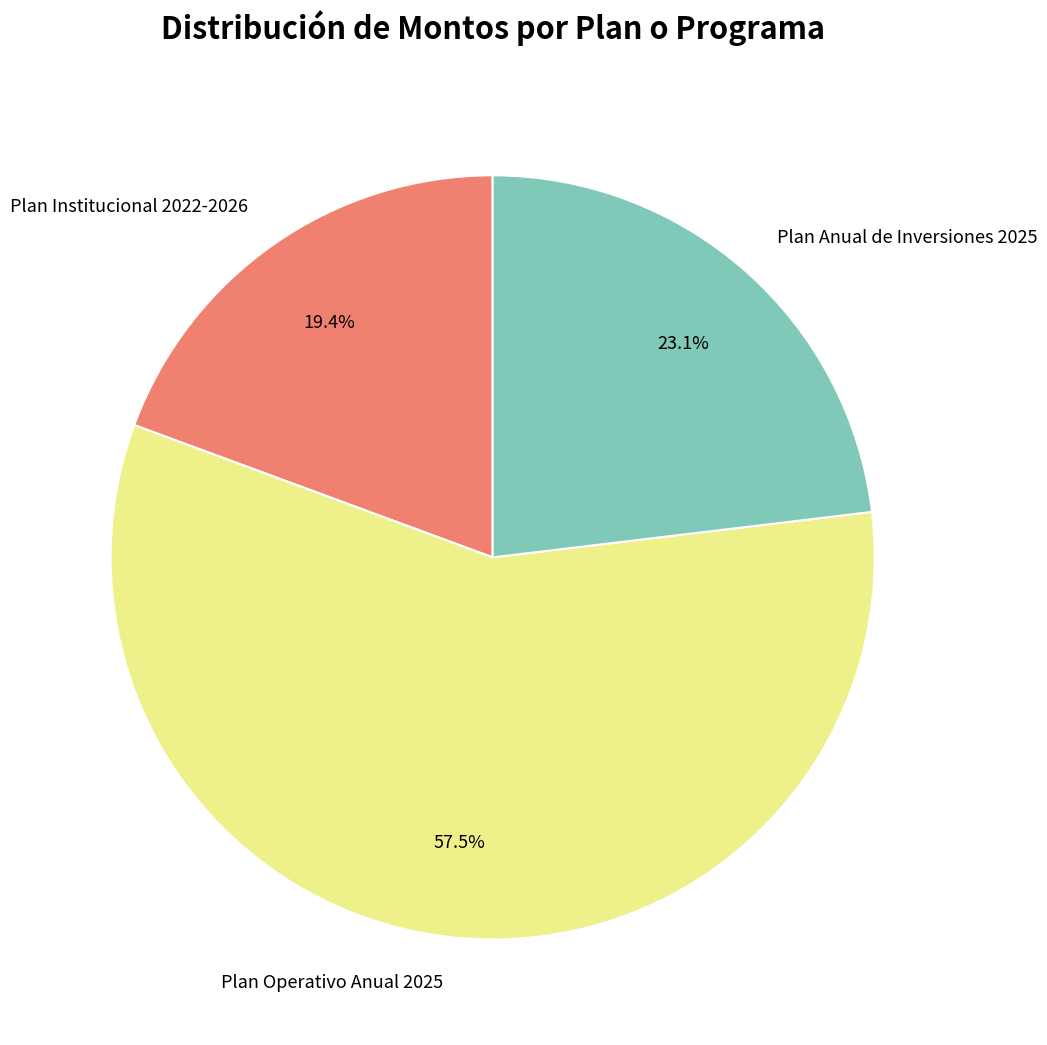

What percentage do Plan Anual de Inversiones 2025 and Plan Institucional 2022-2026 together represent?

42.5%